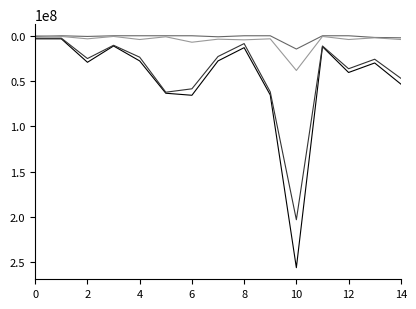

What is the maximum value shown in the chart?

255750000